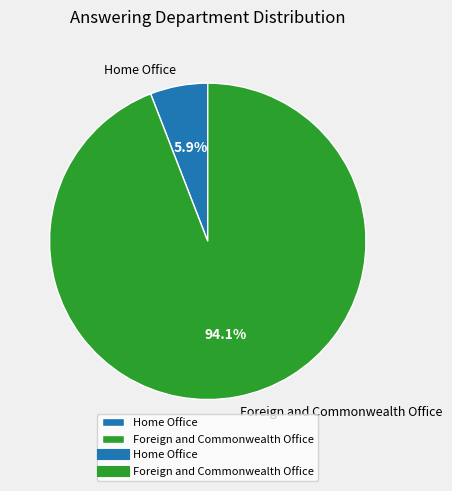

True or false: Home Office accounts for 1% of the total.

False